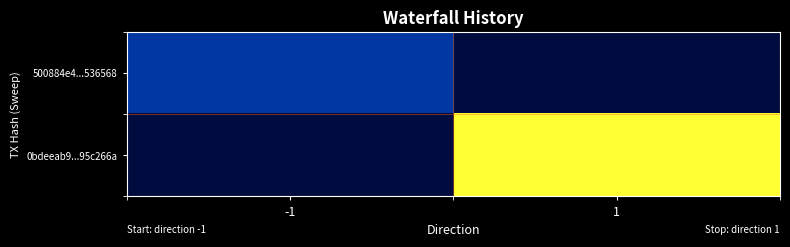

How many series are shown in this chart?

2